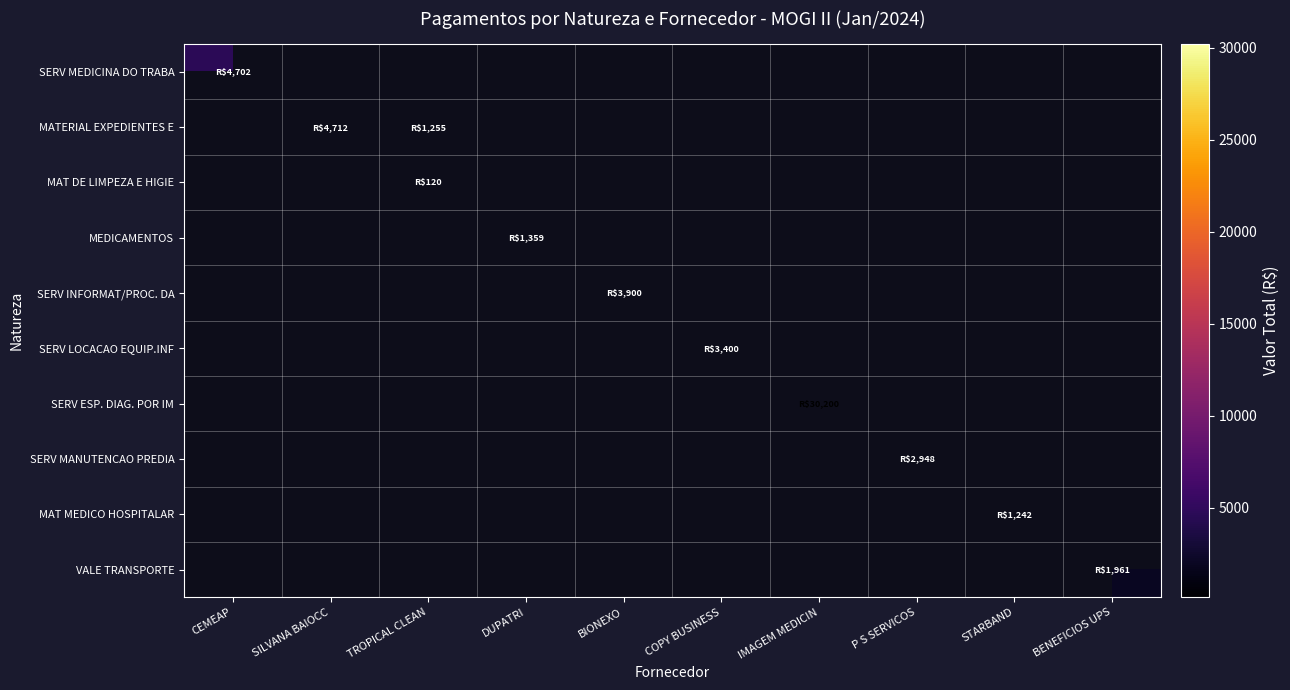

How many categories are shown in the chart?

10